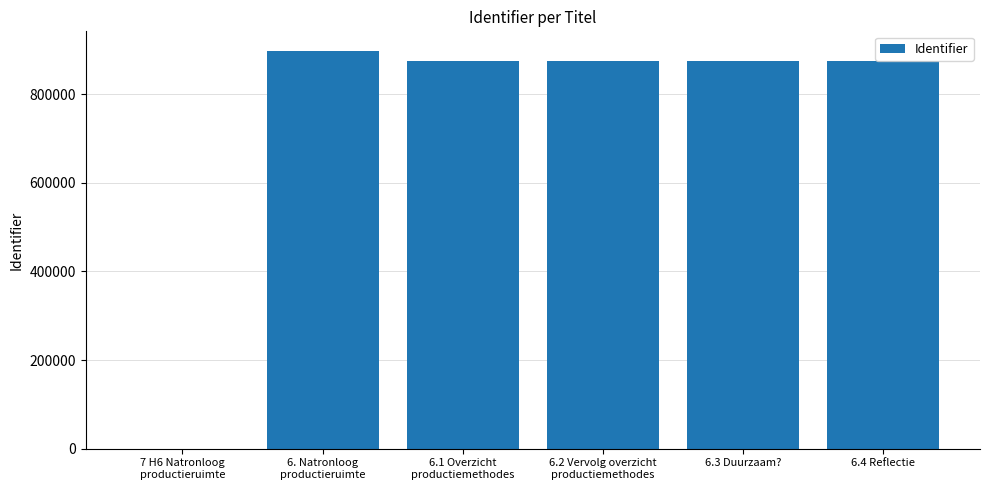

What is the sum of all values?

4392468